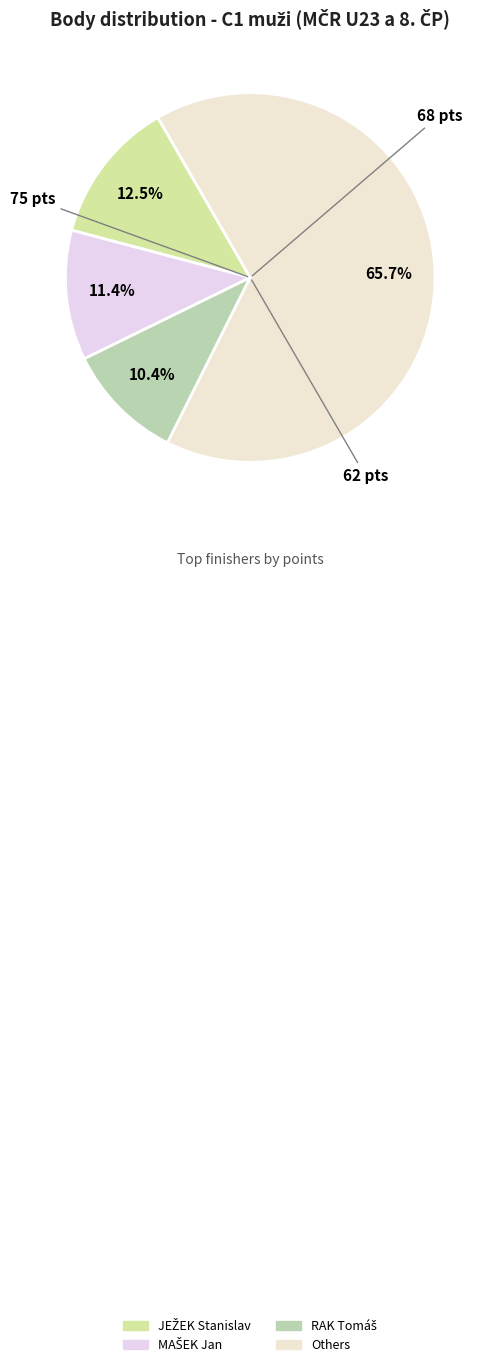

To the nearest percent, what is the difference between the largest and smallest slice percentages?

55%